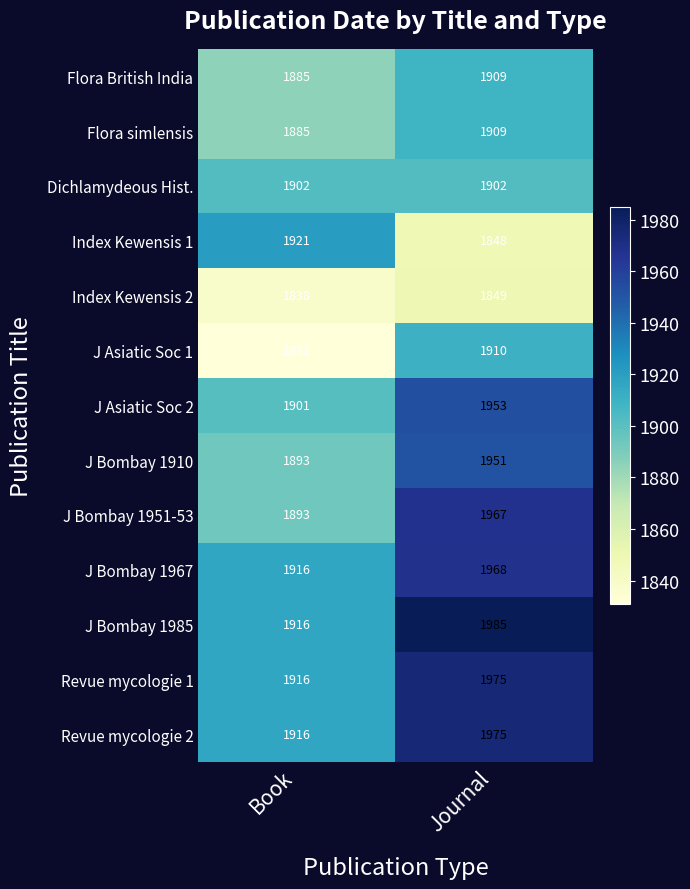

Rank the categories by Index Kewensis 2 value from lowest to highest.

Book, Journal